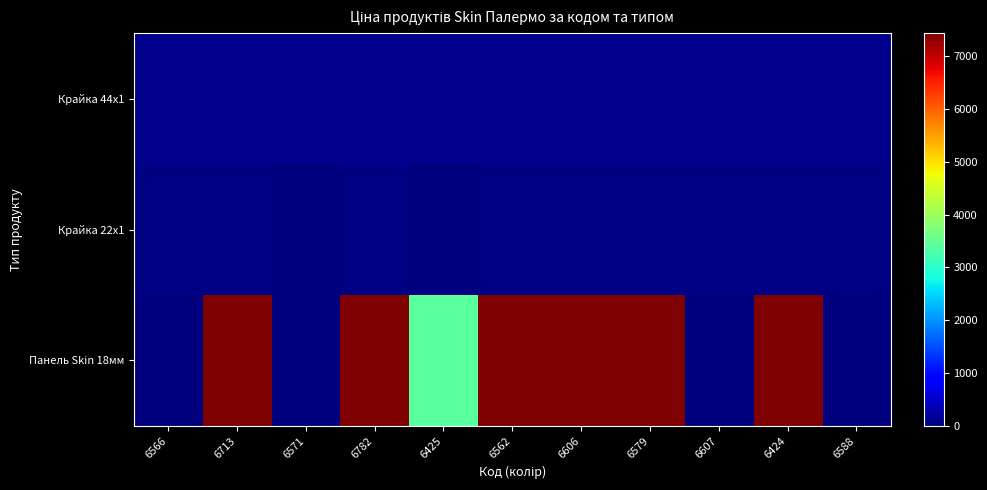

What is the total value across all series at 6562?

7603.7